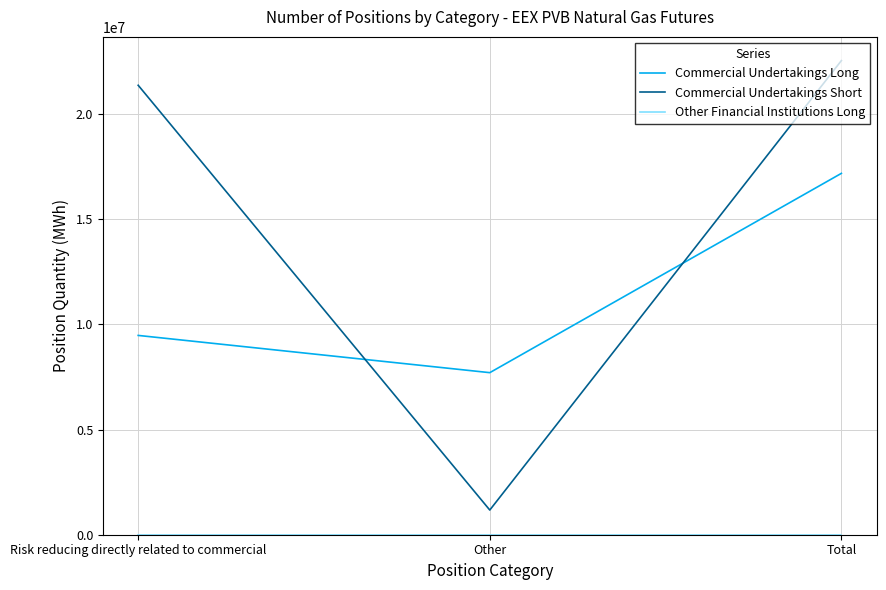

Which series has the largest total across all categories?

Commercial Undertakings Short